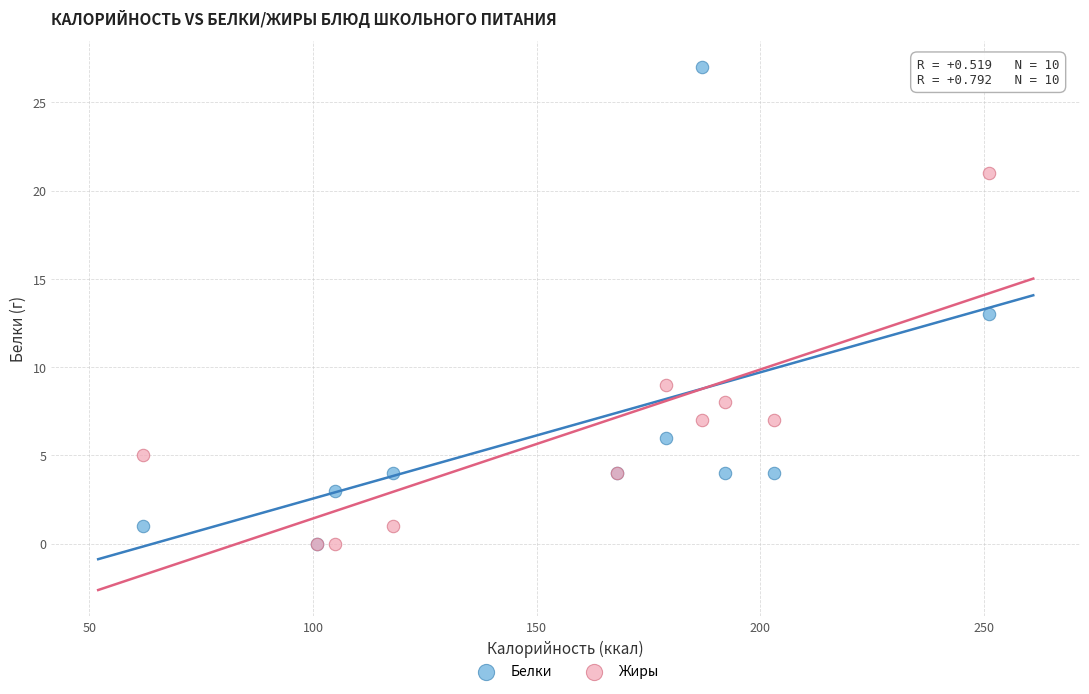

In the Жиры series, what Y value is closest to 10?

9